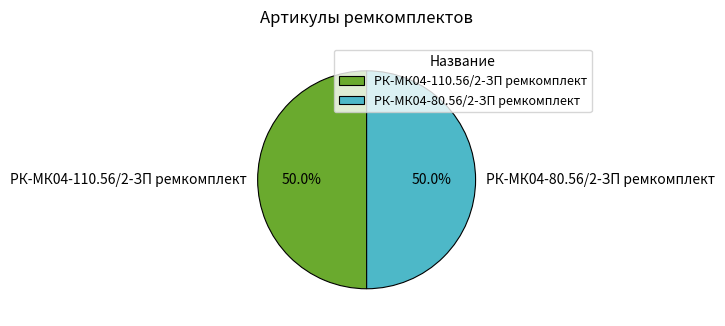

What portion of the pie excludes РК-МК04-80.56/2-ЗП ремкомплект?

50.0%